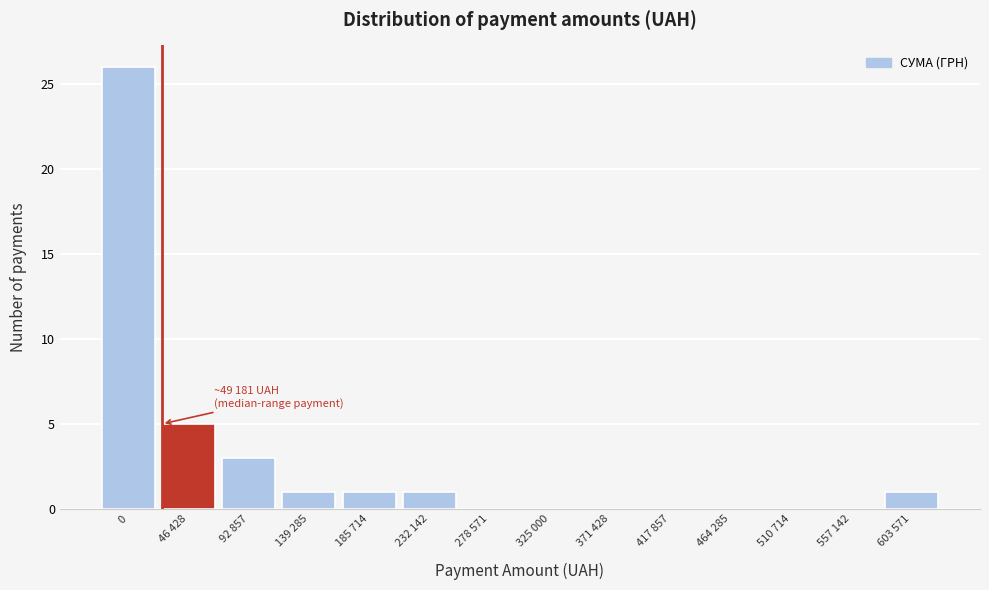

Reading left to right, transcribe all the data shown in this chart.

0=26	46 428=5	92 857=3	139 285=1	185 714=1	232 142=1	278 571=0	325 000=0	371 428=0	417 857=0	464 285=0	510 714=0	557 142=0	603 571=1